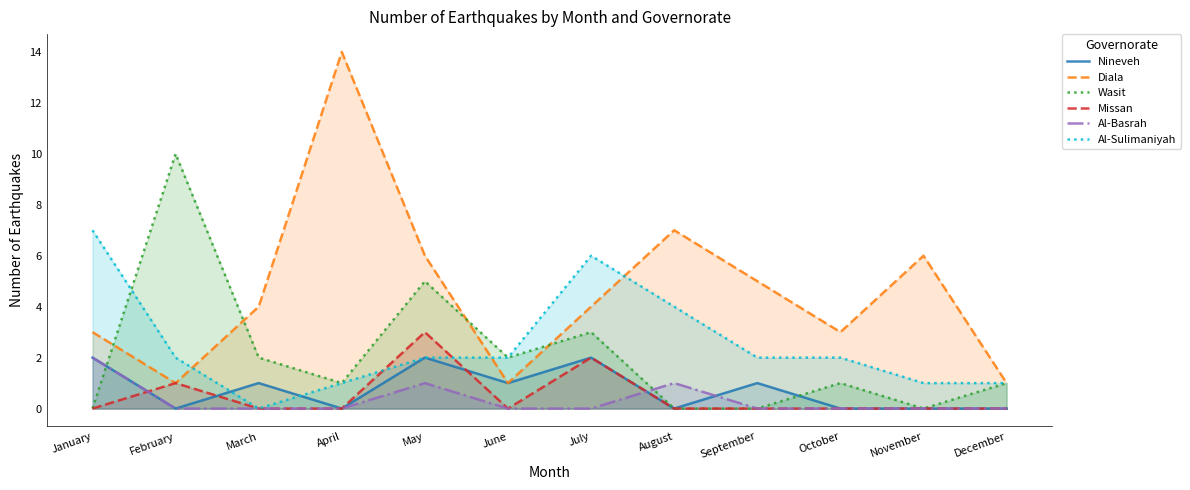

What is the difference between the highest and lowest values at November?

6